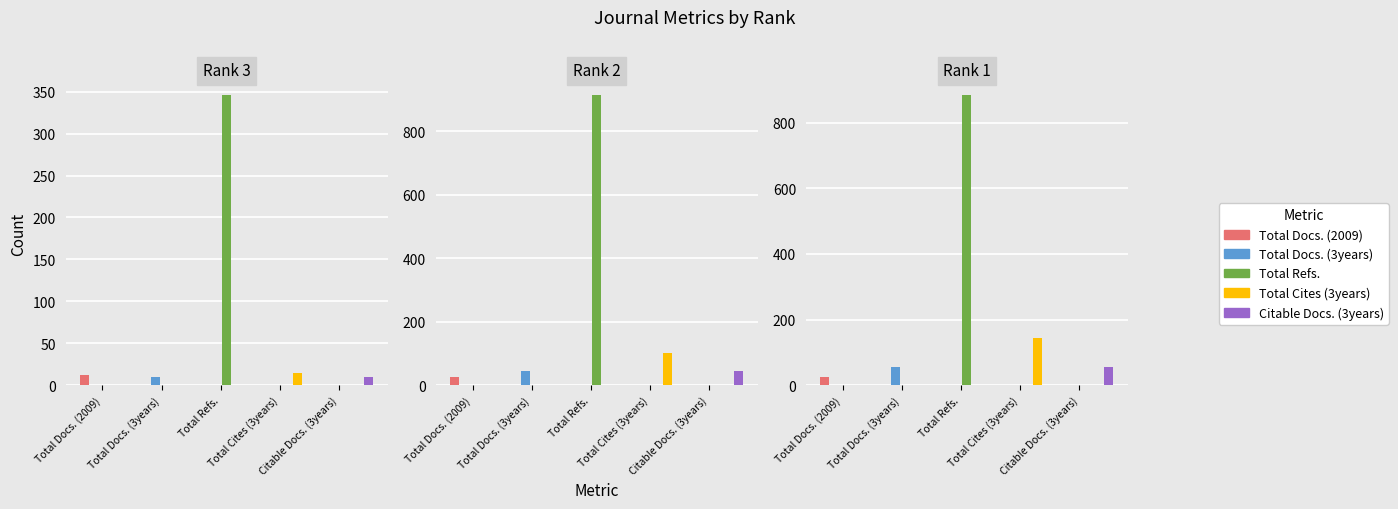

Does the chart contain any negative values?

No